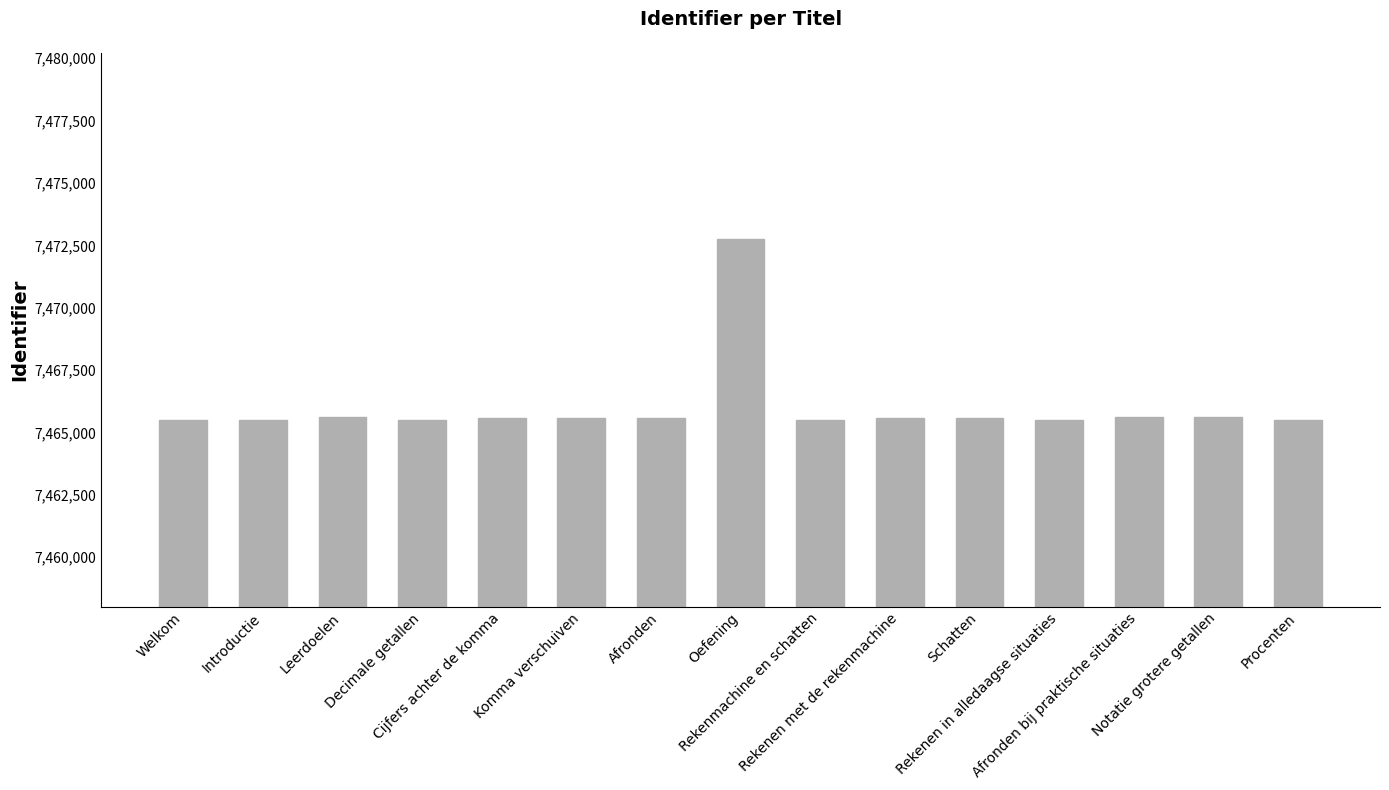

Where does the data first go above 7465597?

Leerdoelen